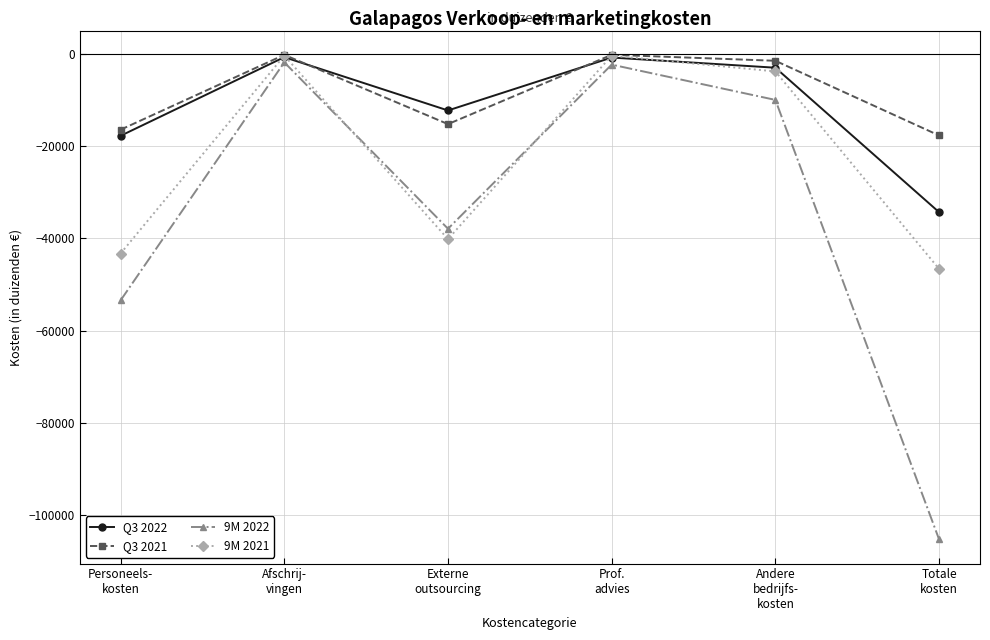

How many distinct data groups are displayed?

4